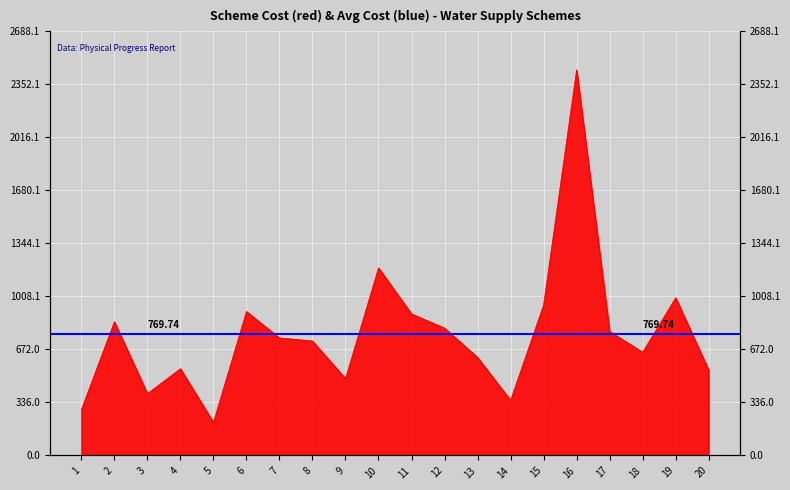

What is the difference between the maximum and minimum values?

2234.4